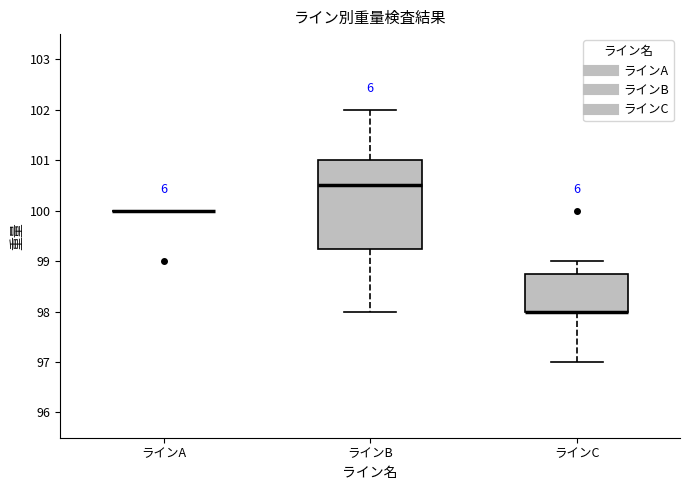

Reading left to right, read every box against the y-axis: the position of its median line, the range the box covers, and the ends of its whiskers. The values are not printed on the chart, so give them approximately, as read against the axis.

ラインA: box collapsed to a line at 100.0, whiskers 100.0 to 100.0
ラインB: median 100.5, box 99.3 to 101.0, whiskers 98.0 to 102.0
ラインC: median 98.0 (drawn on the box's lower edge), box 98.0 to 98.8, whiskers 97.0 to 99.0